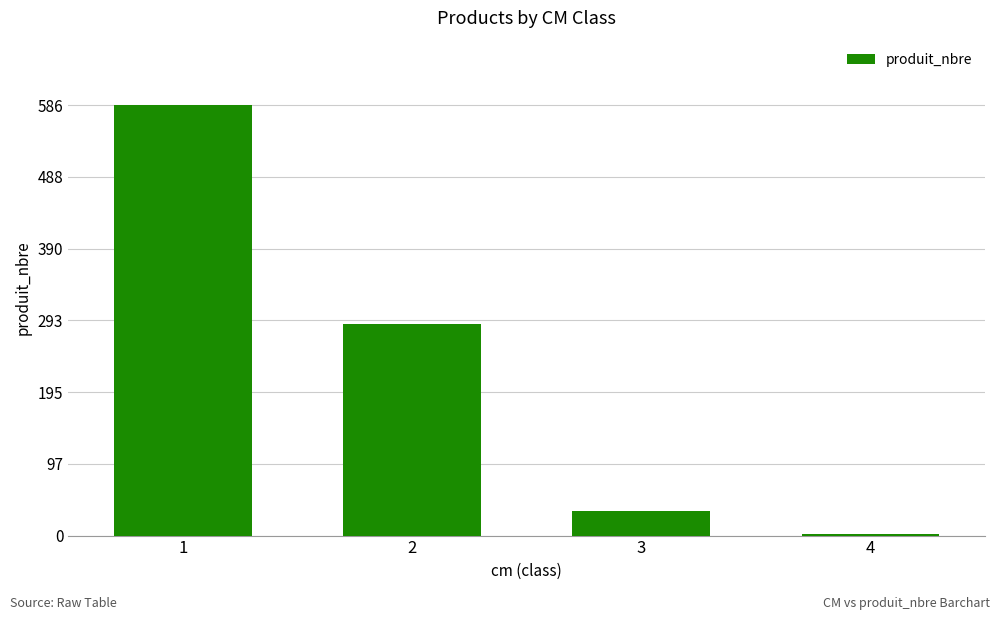

Reading right to left, list all the values displayed in this chart.

4=2	3=34	2=288	1=586